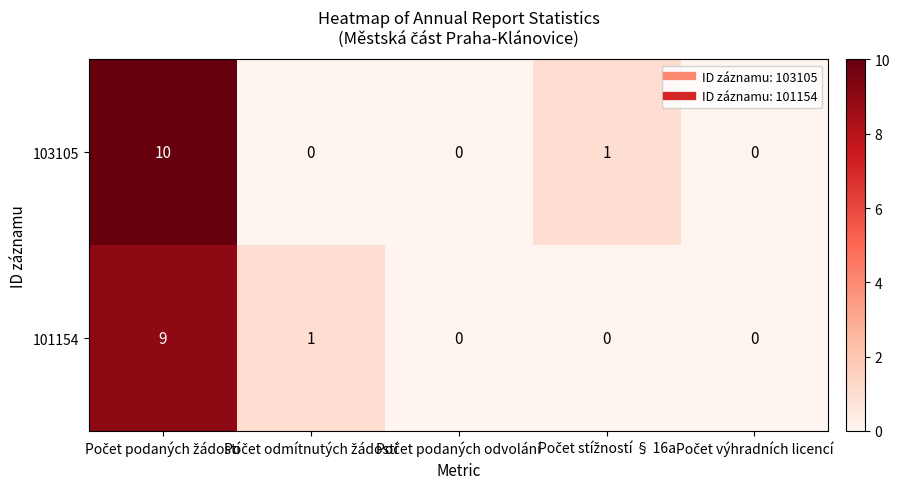

What is the greatest value displayed?

10